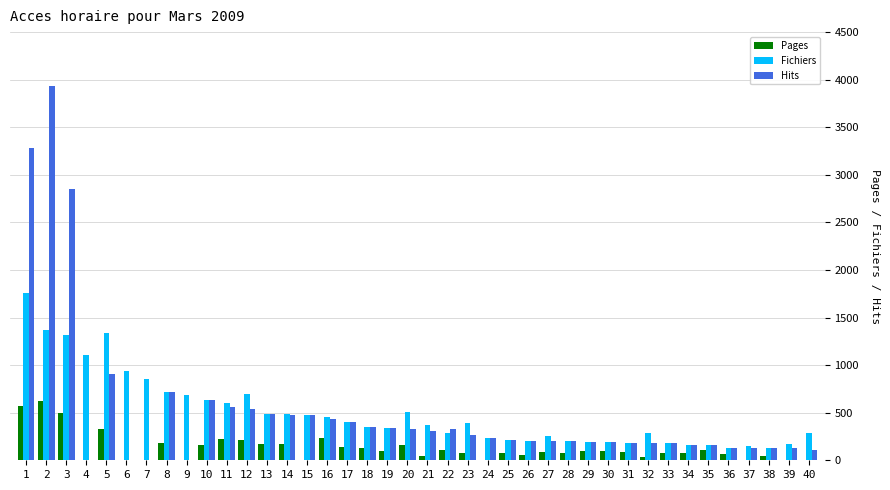

What is the greatest value displayed?

3933